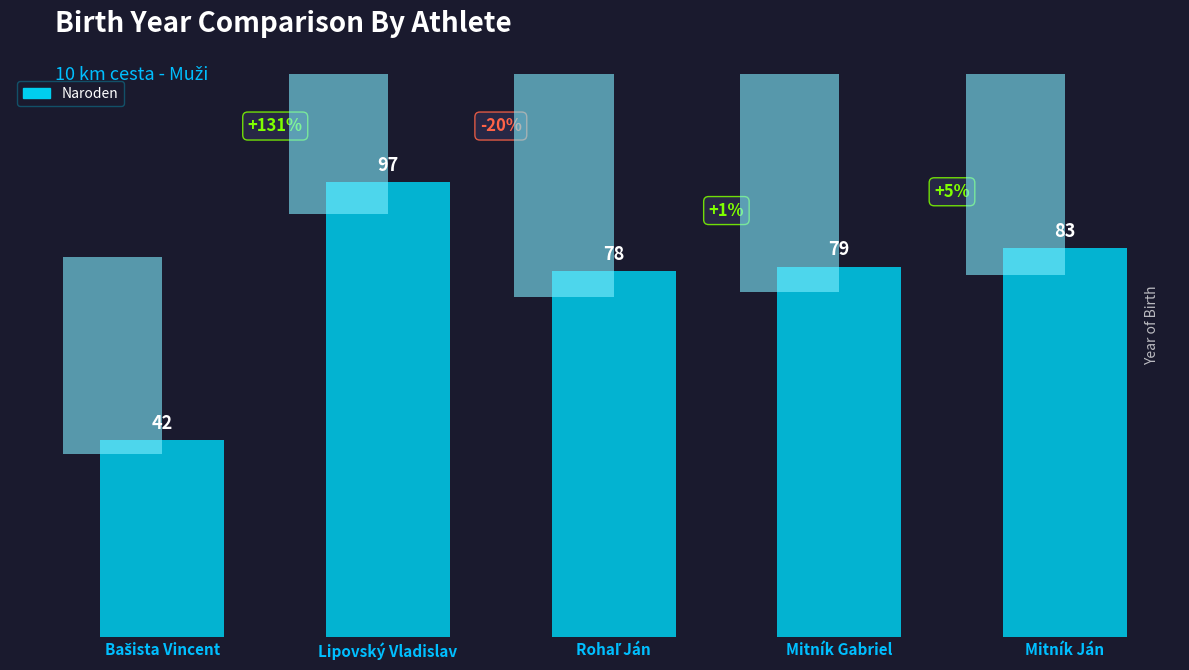

Reading left to right, transcribe all the data shown in this chart.

42	97	78	79	83